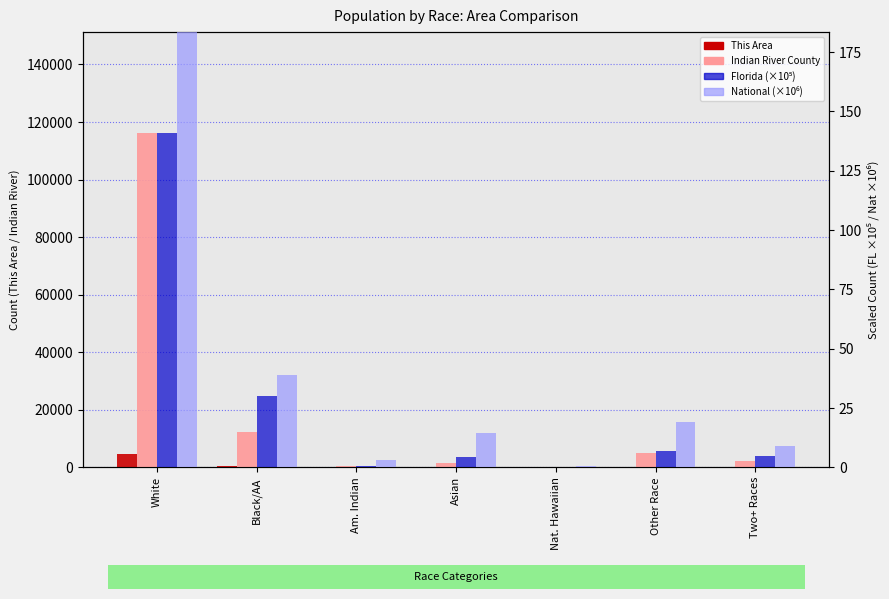

Which series has the largest range (max minus min)?

Indian River County